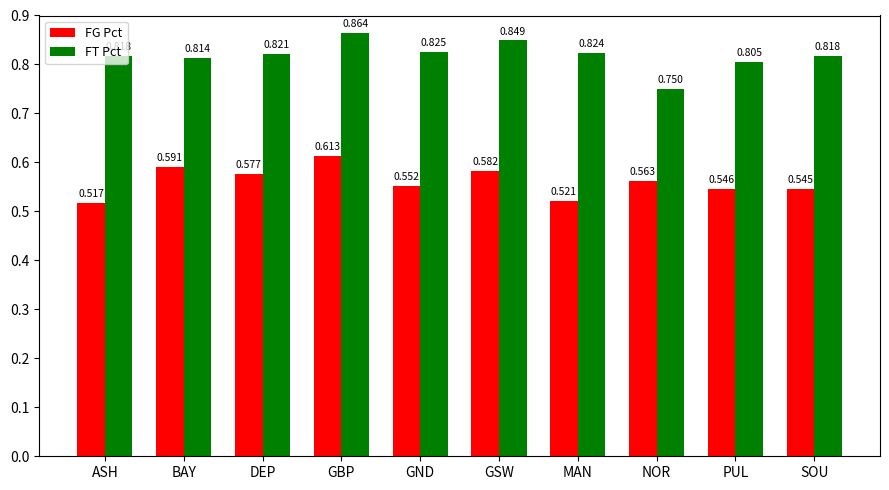

Count the FT Pct values in the range 0 to 1.

10